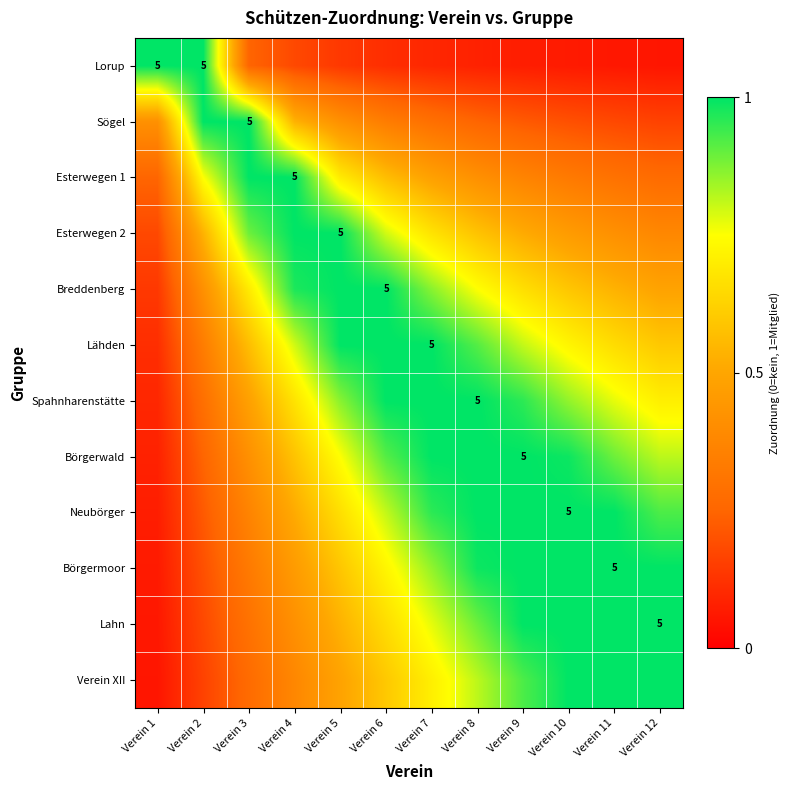

At which category is the sum across all series the highest?

Verein 7